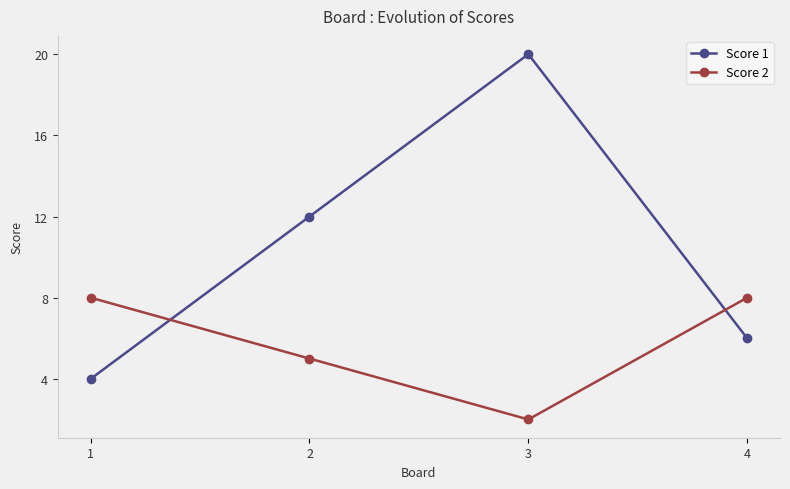

Is it true that Score 1 equals 36 at 3?

False